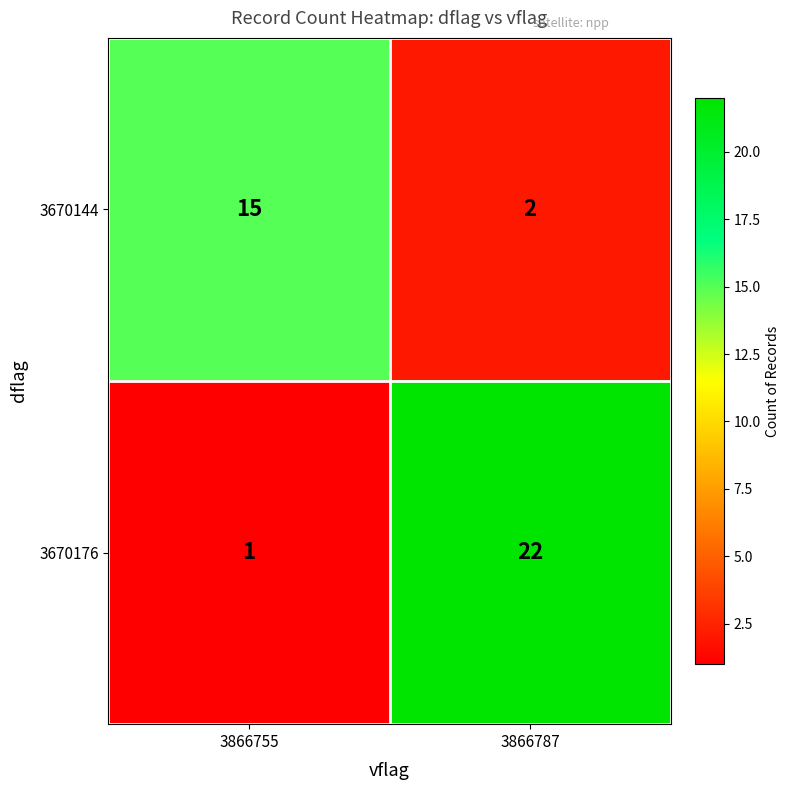

List the labels in order of 3670176 value, smallest first.

3866755, 3866787